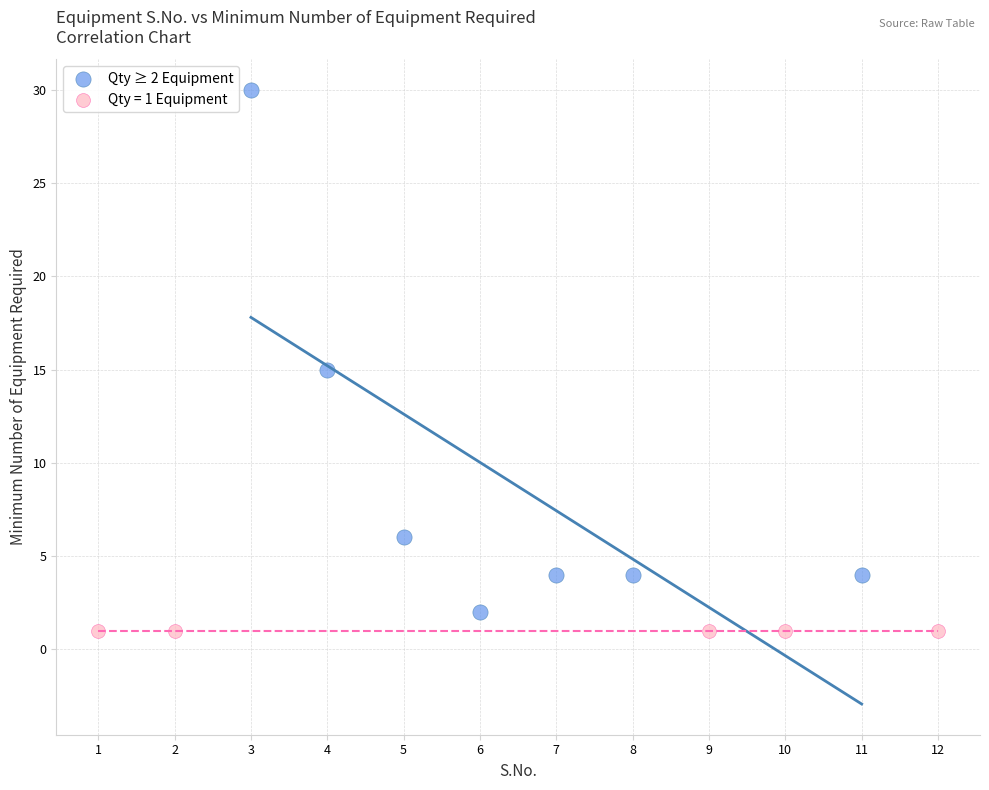

Which series contains the highest Y value?

Qty ≥ 2 Equipment